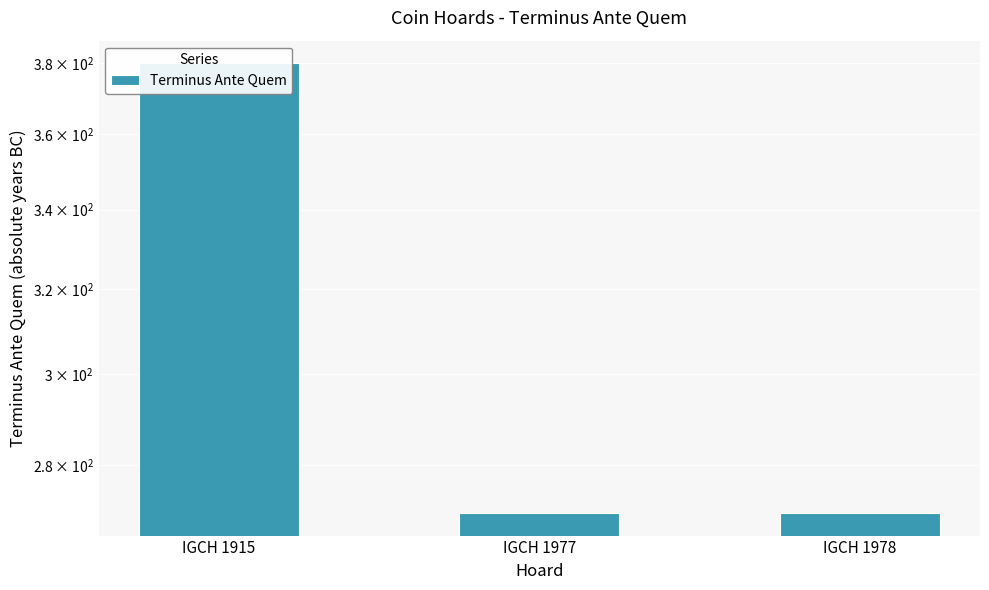

What is the sum of the values at IGCH 1977 and IGCH 1915?

650